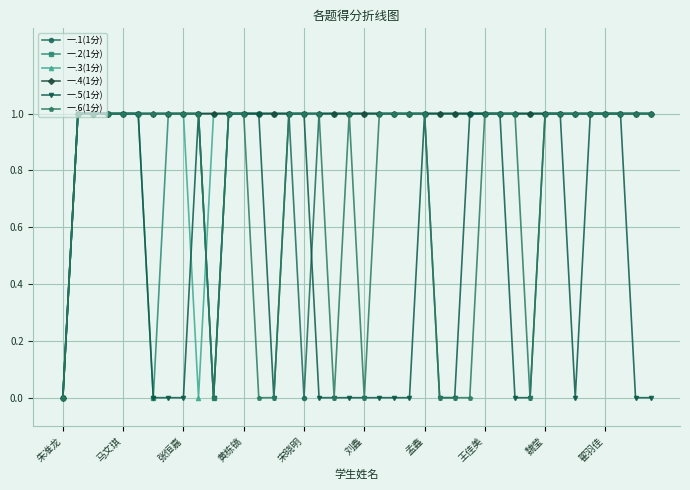

How many lines are shown in the chart?

6